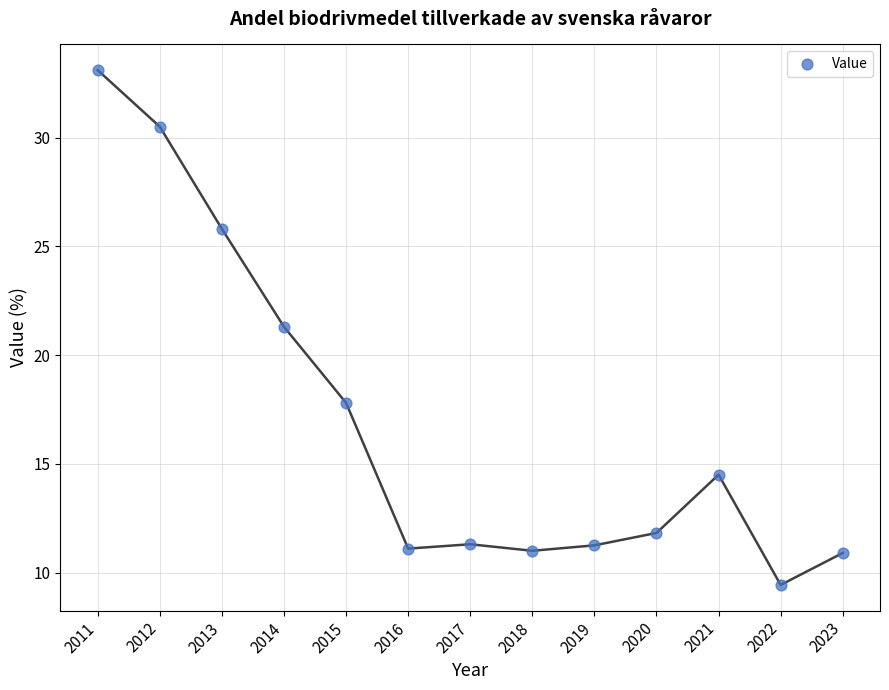

What Y value in the scatter plot is closest to 21?

21.3